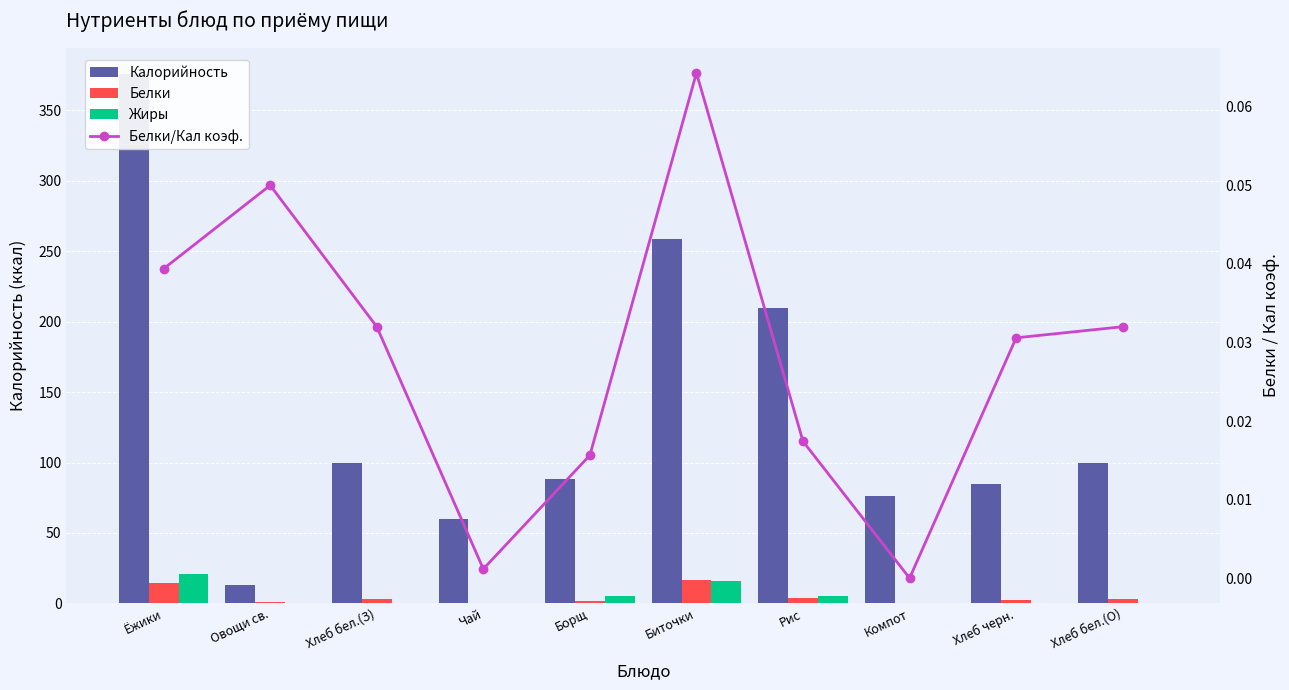

Rank the categories by Белки value from lowest to highest.

Компот, Чай, Овощи св., Борщ, Хлеб черн., Хлеб бел.(З), Хлеб бел.(О), Рис, Ёжики, Биточки